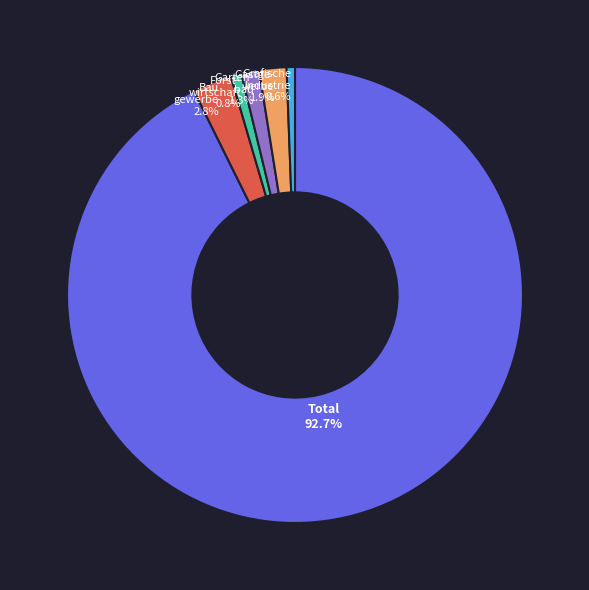

Is there any slice that represents more than half of the pie?

Yes